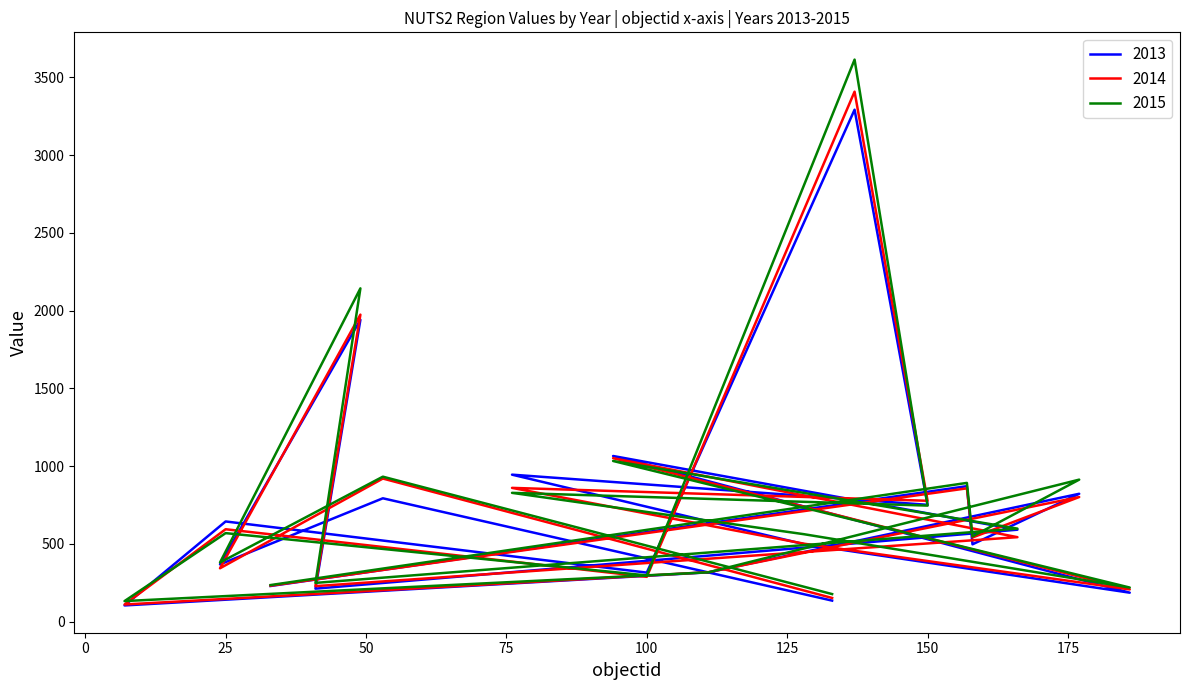

At which category is the sum across all series the highest?

137